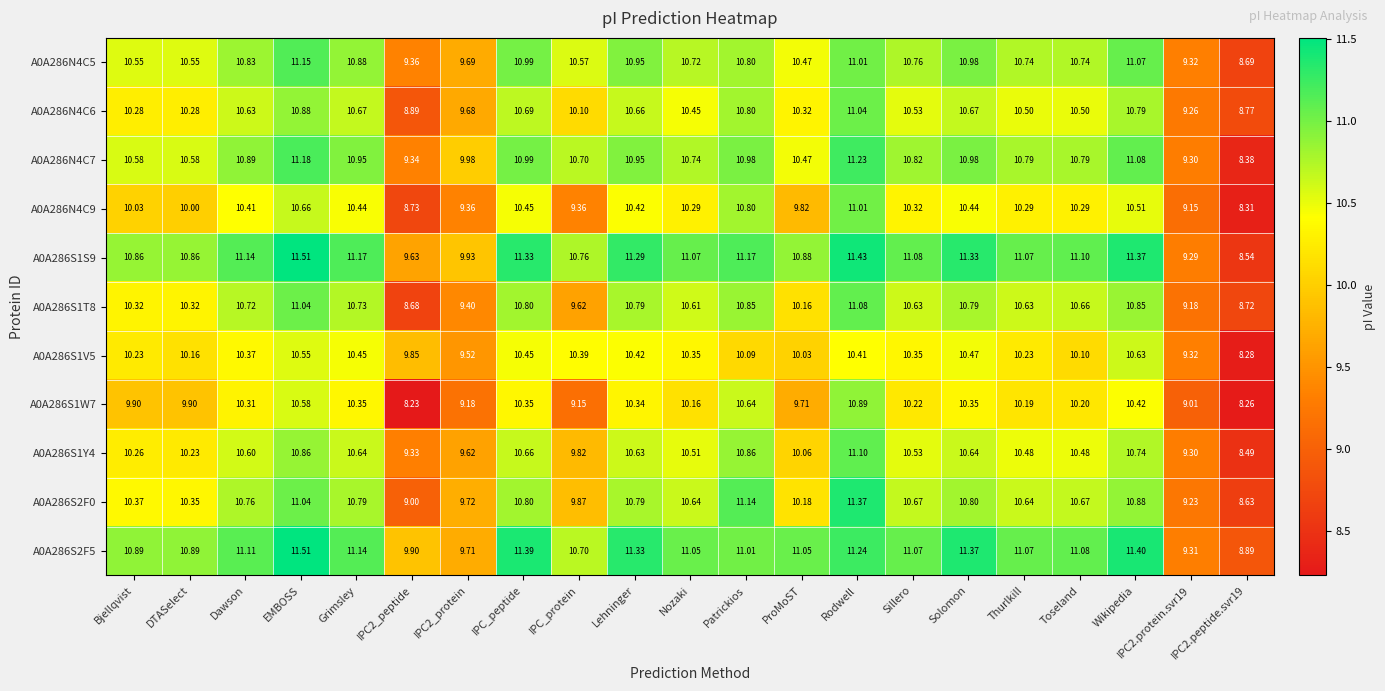

At which category is the sum across all series the highest?

Rodwell